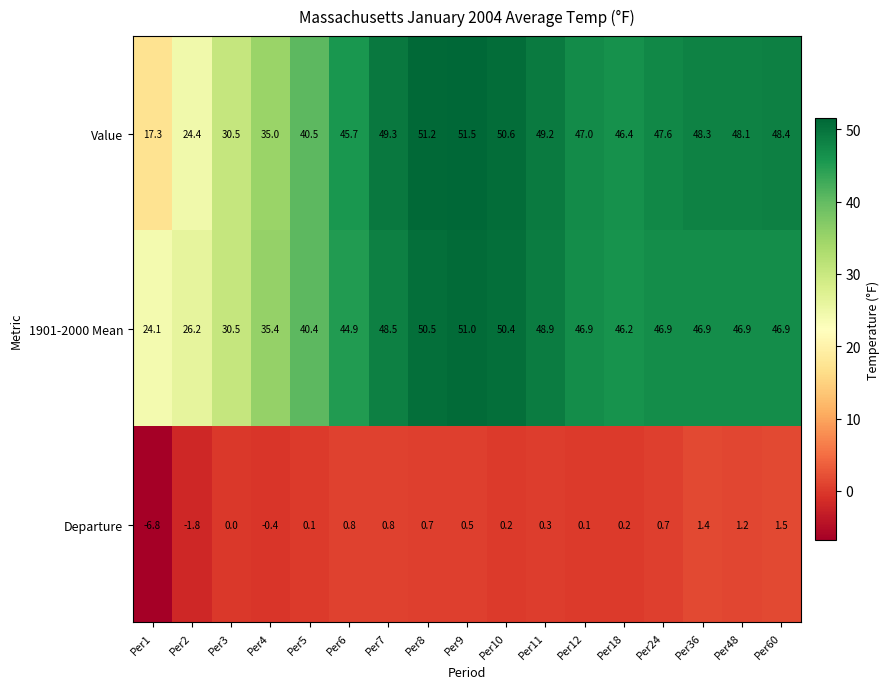

Where is 1901-2000 Mean nearest to the value 37?

Per4